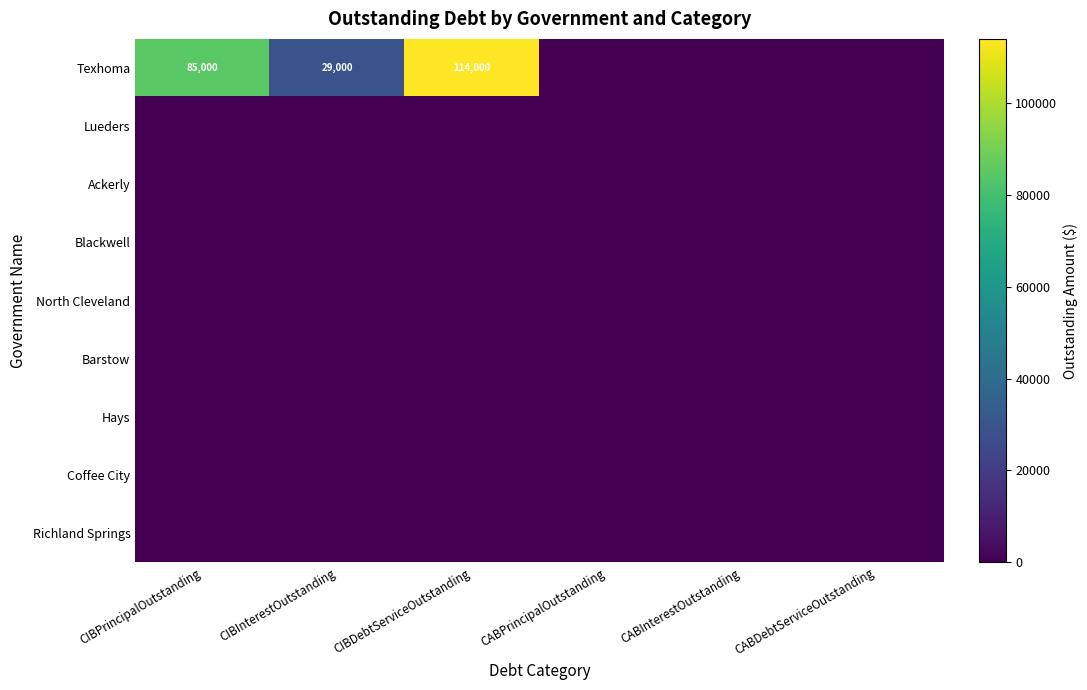

Which series has the largest range (max minus min)?

Texhoma